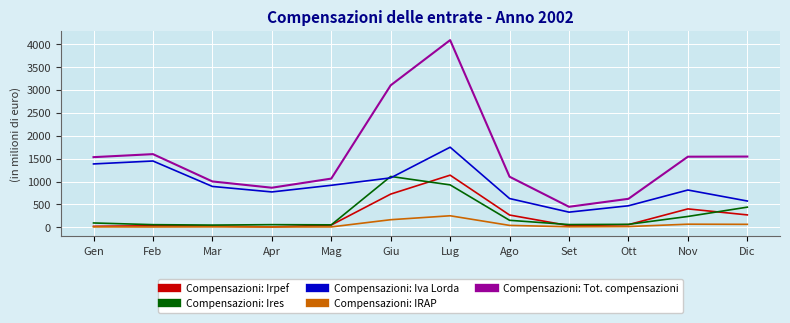

Which series changed the most between Mar and Lug?

Compensazioni: Tot. compensazioni